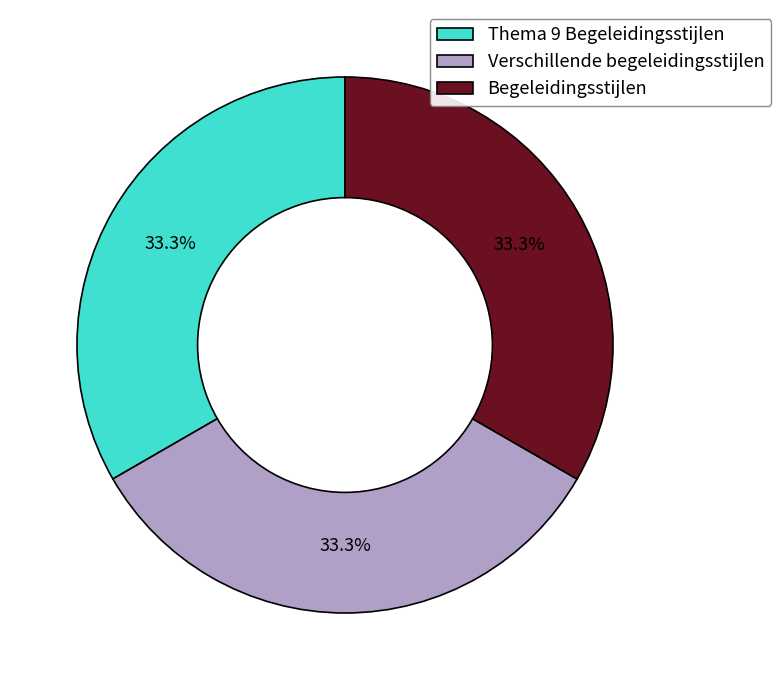

Is there a majority slice in this chart?

No